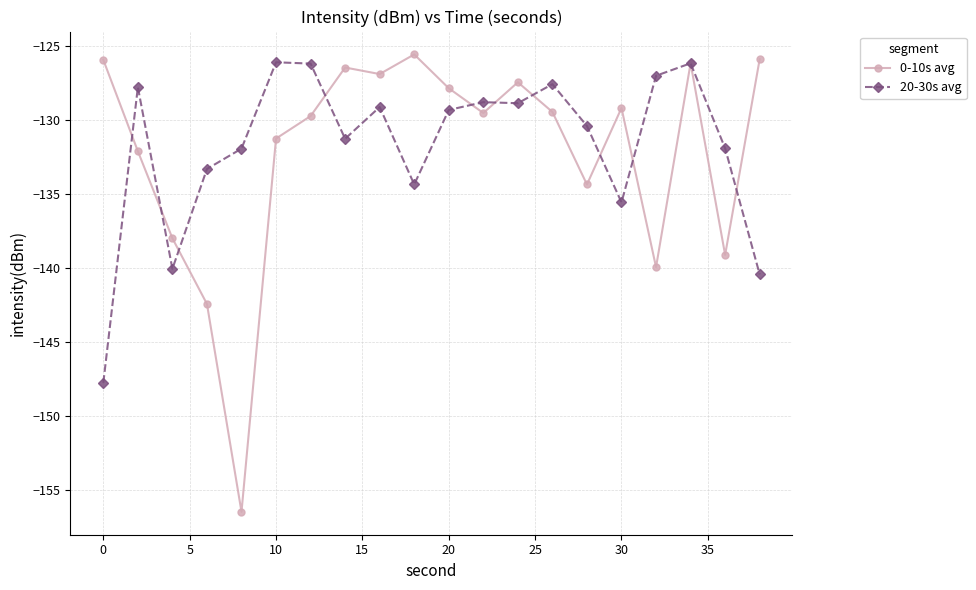

List the series in order of their peak value, lowest first.

20-30s avg, 0-10s avg